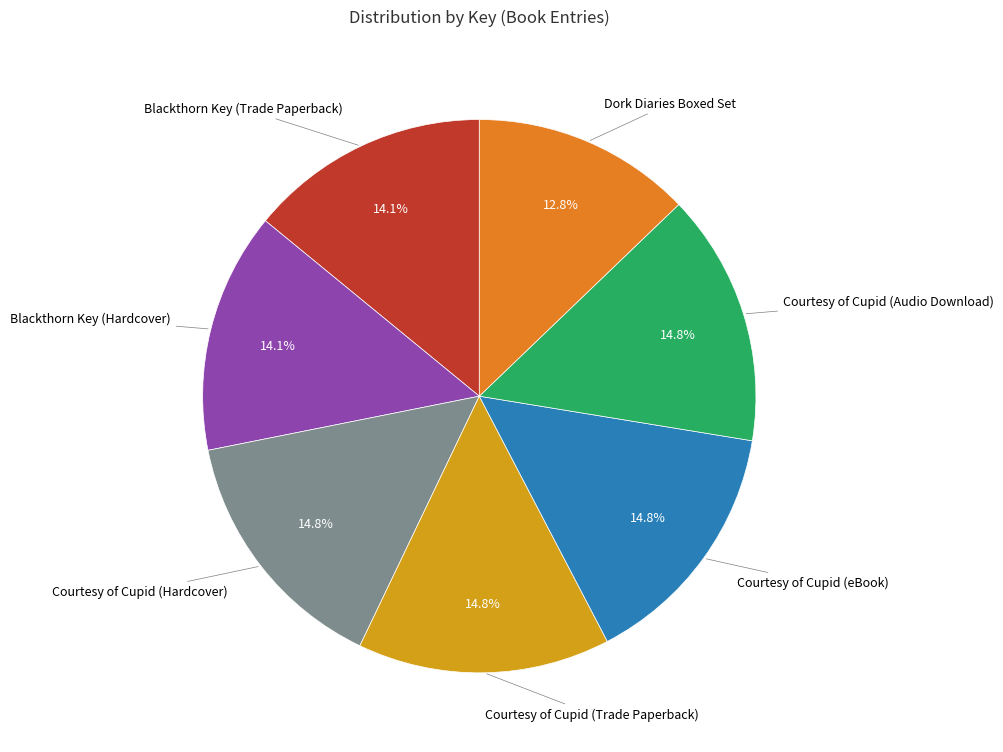

Is there a majority slice in this chart?

No